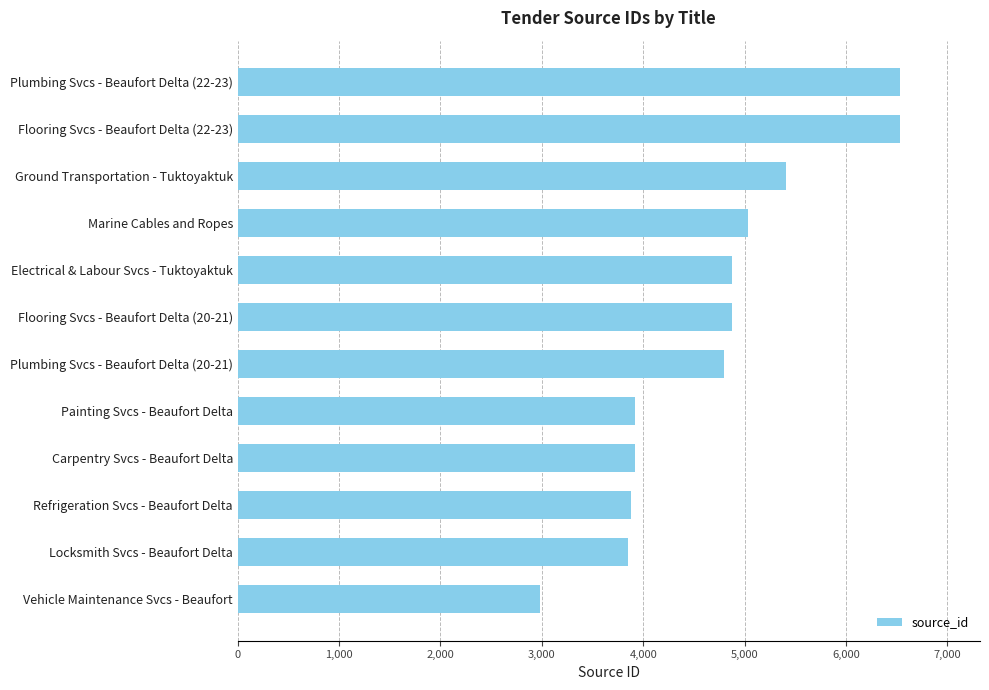

How many values are below 4877?

6